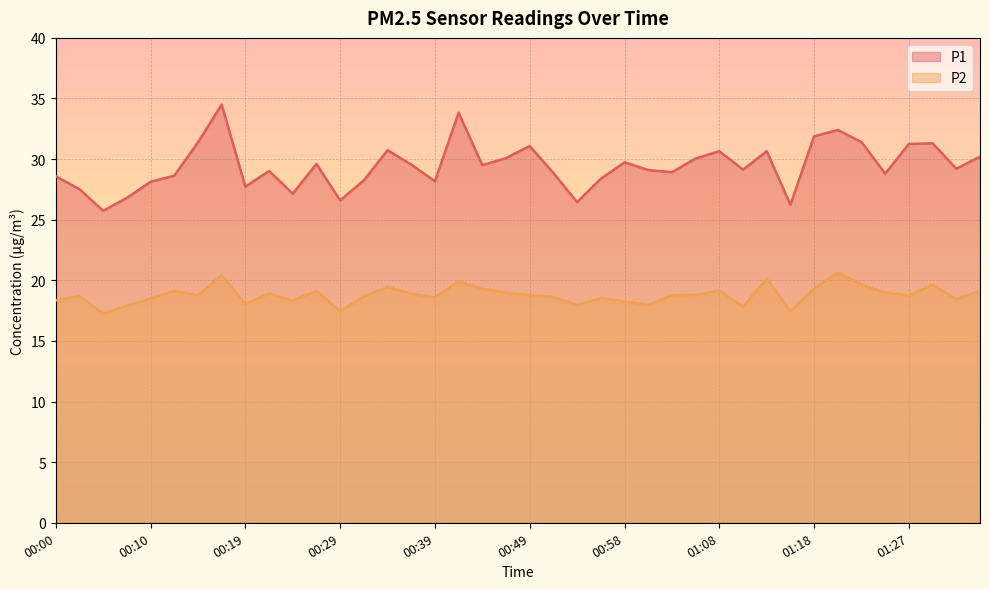

True or false: P2 and P1 intersect in this chart.

False